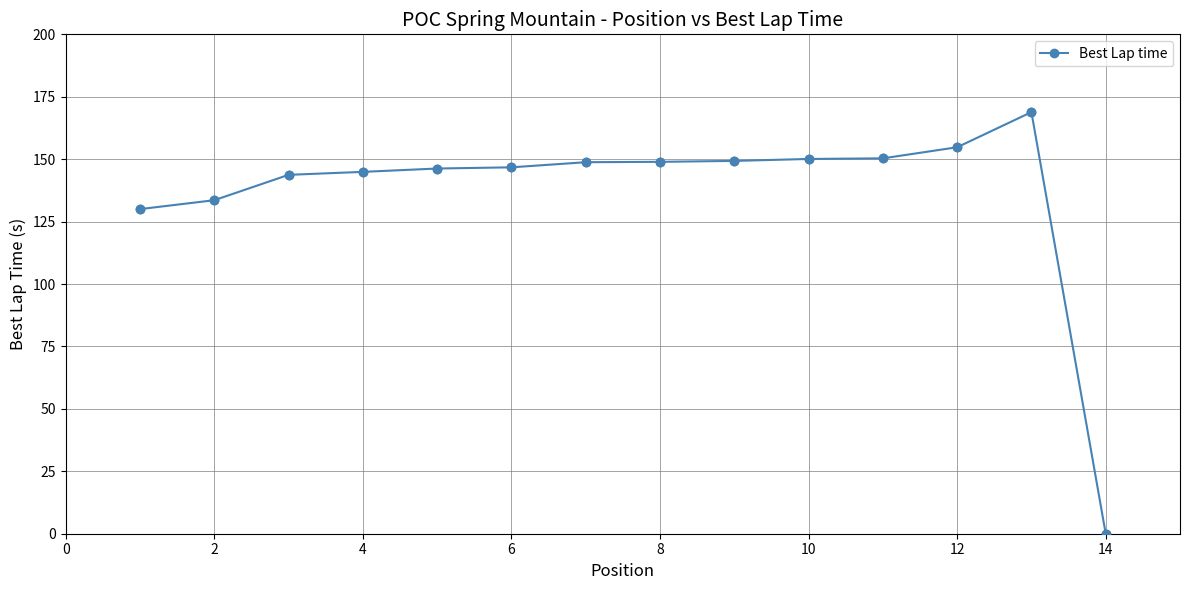

What is the difference between the maximum and second lowest values?

38.8